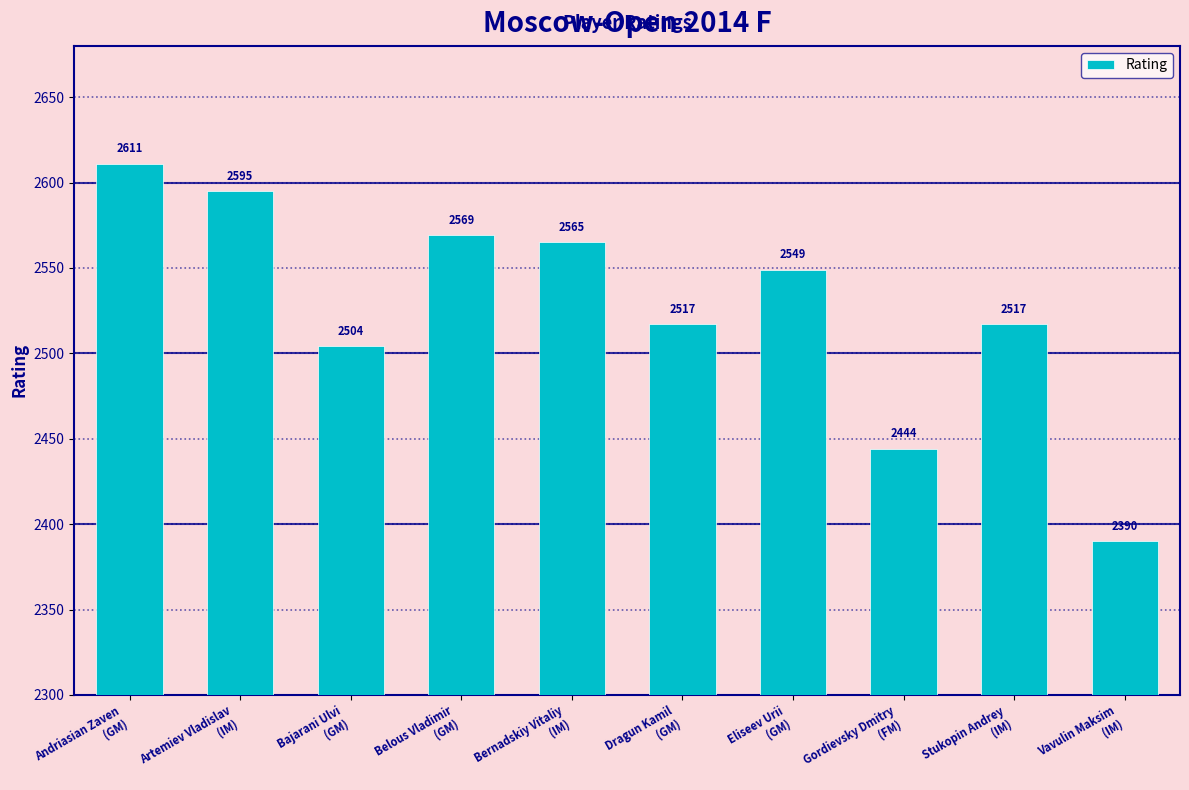

What is the greatest value displayed?

2611